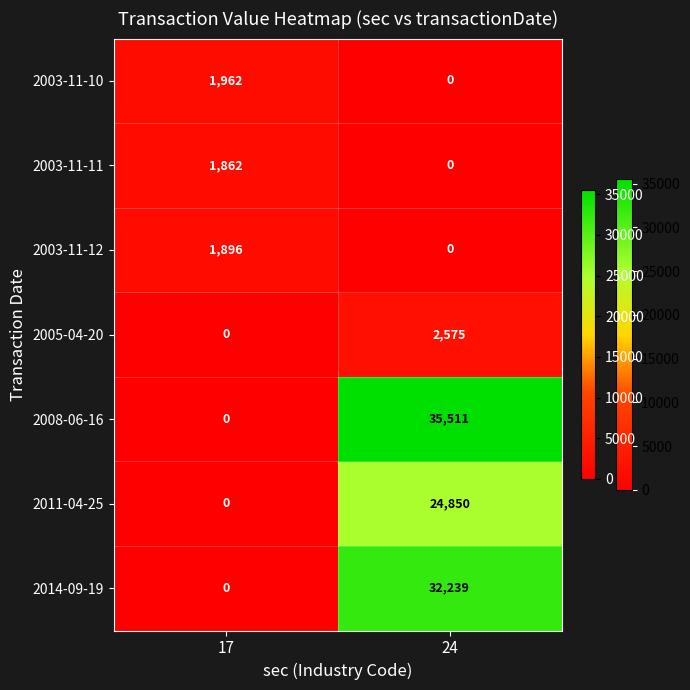

Rank the categories by 2011-04-25 value from highest to lowest.

24, 17